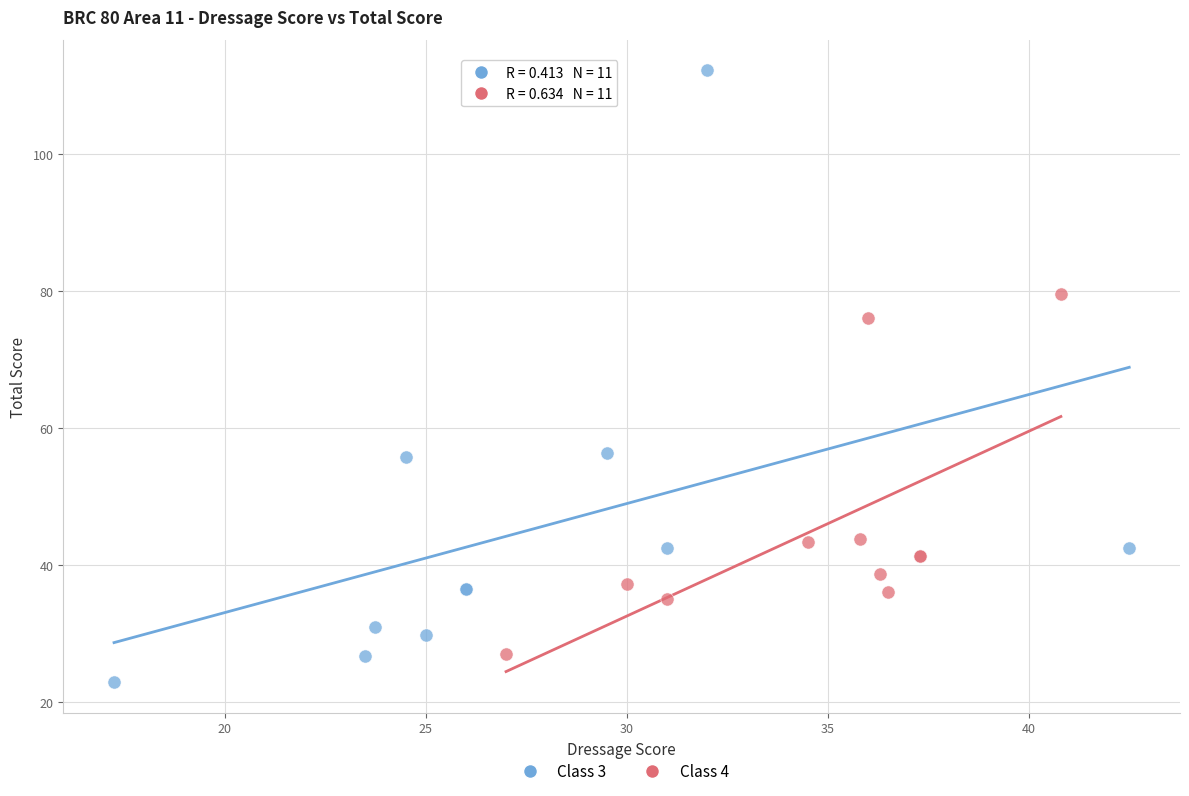

Which series has the widest spread of Y values?

Class 3